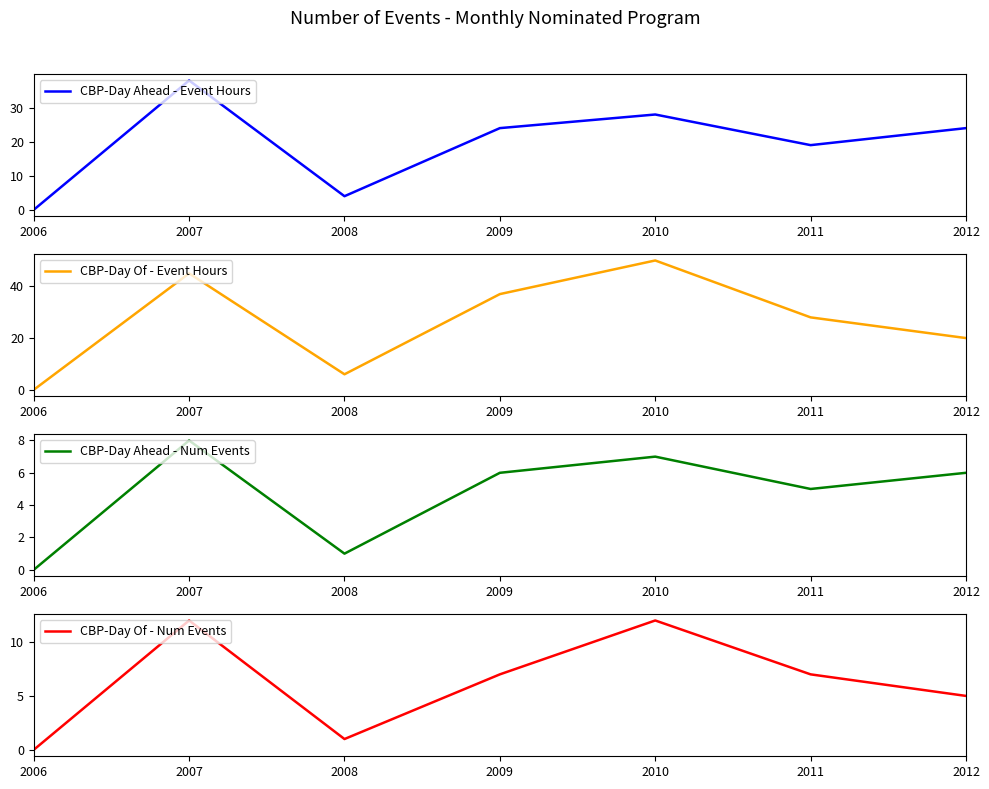

Rank the series by their maximum value, from highest to lowest.

CBP-Day Of - Event Hours, CBP-Day Ahead - Event Hours, CBP-Day Of - Num Events, CBP-Day Ahead - Num Events